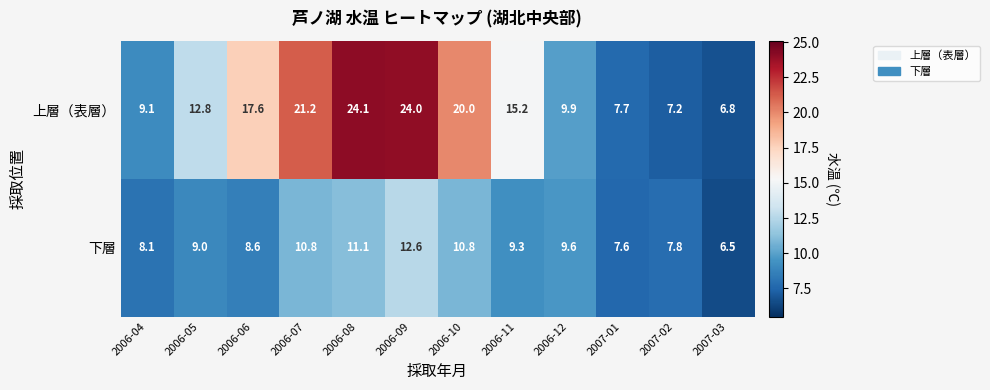

What is the spread (max minus min) of values at 2006-04?

1.0